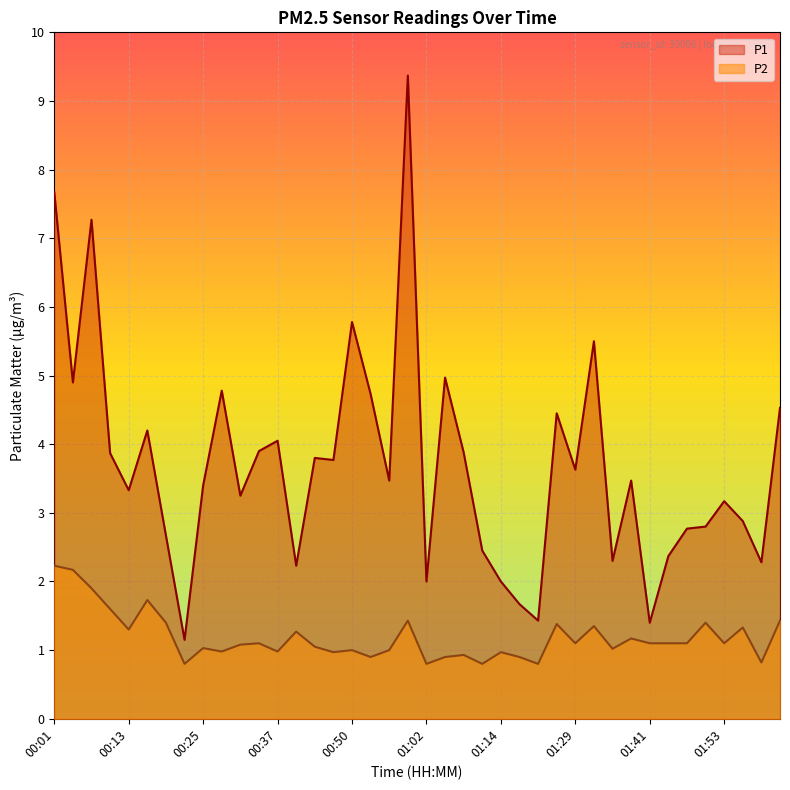

Reading left to right, list all the values displayed in this chart.

P1: 00:01=7.7	00:04=4.9	00:07=7.3	00:10=3.9	00:13=3.3	00:16=4.2	00:19=2.7	00:22=1.1	00:25=3.4	00:28=4.8	00:31=3.2	00:34=3.9	00:37=4.0	00:40=2.2	00:44=3.8	00:47=3.8	00:50=5.8	00:53=4.7	00:56=3.5	00:59=9.4	01:02=2.0	01:05=5.0	01:08=3.9	01:11=2.5	01:14=2.0	01:17=1.7	01:23=1.4	01:26=4.5	01:29=3.6	01:32=5.5	01:35=2.3	01:38=3.5	01:41=1.4	01:44=2.4	01:47=2.8	01:50=2.8	01:53=3.2	01:56=2.9	01:59=2.3	02:02=4.5
P2: 00:01=2.2	00:04=2.2	00:07=1.9	00:10=1.6	00:13=1.3	00:16=1.7	00:19=1.4	00:22=0.8	00:25=1.0	00:28=1.0	00:31=1.1	00:34=1.1	00:37=1.0	00:40=1.3	00:44=1.1	00:47=1.0	00:50=1.0	00:53=0.9	00:56=1.0	00:59=1.4	01:02=0.8	01:05=0.9	01:08=0.9	01:11=0.8	01:14=1.0	01:17=0.9	01:23=0.8	01:26=1.4	01:29=1.1	01:32=1.4	01:35=1.0	01:38=1.2	01:41=1.1	01:44=1.1	01:47=1.1	01:50=1.4	01:53=1.1	01:56=1.3	01:59=0.8	02:02=1.4